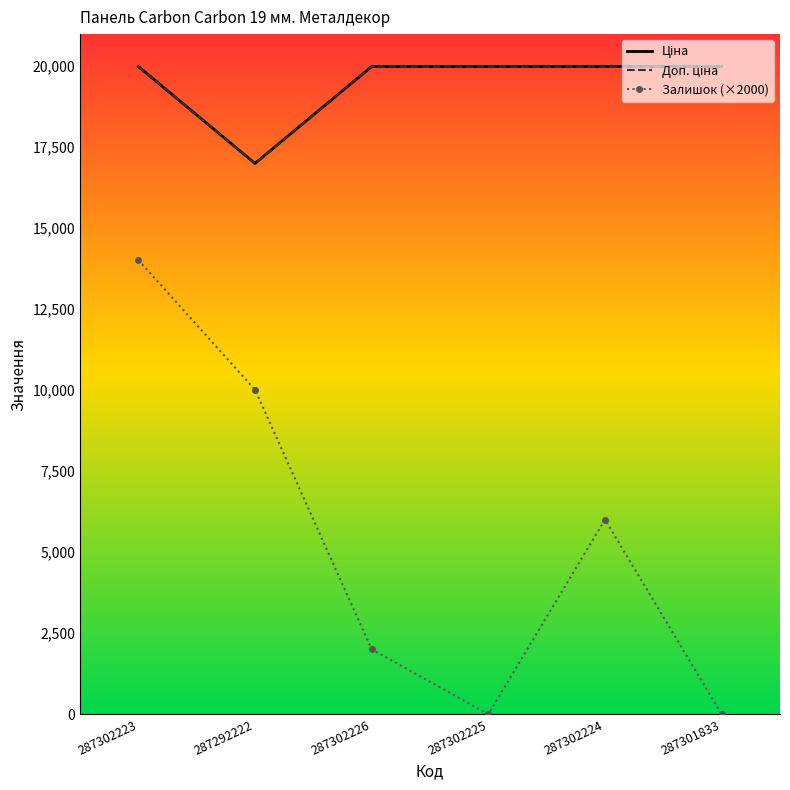

How many data points in Ціна are above 19964?

5